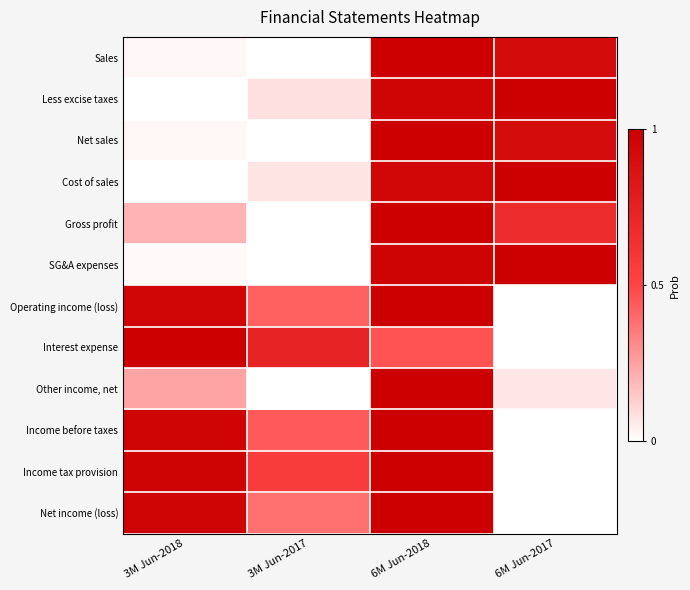

List the series in order of their peak value, highest first.

Sales, Less excise taxes, Net sales, Cost of sales, Gross profit, SG&A expenses, Operating income (loss), Interest expense, Other income, net, Income before taxes, Income tax provision, Net income (loss)